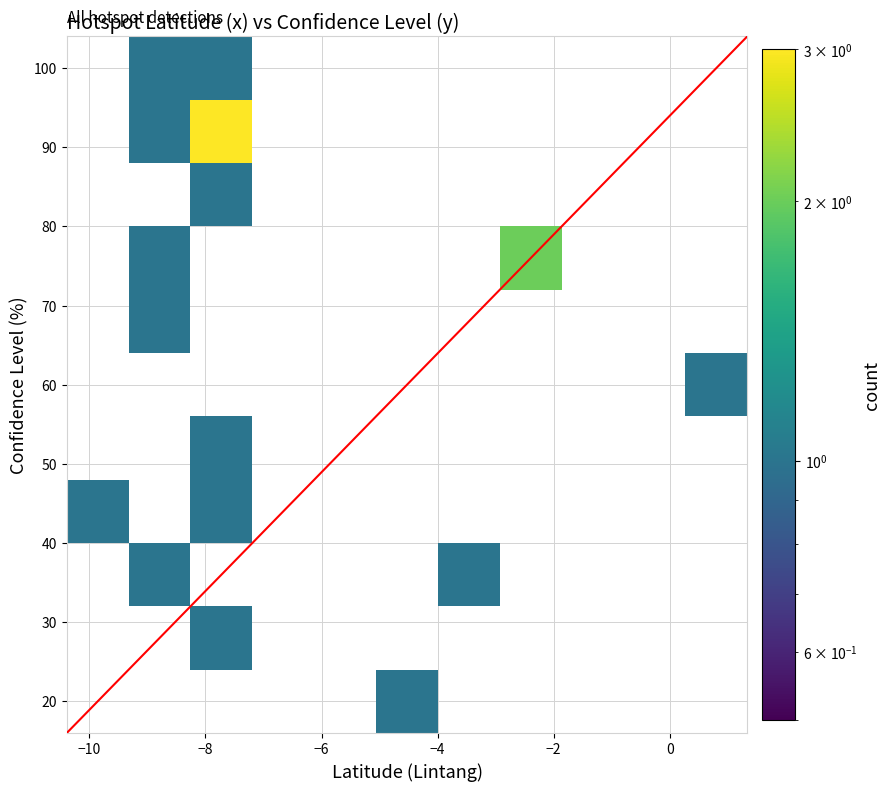

What is the minimum value shown in the chart?

1.0